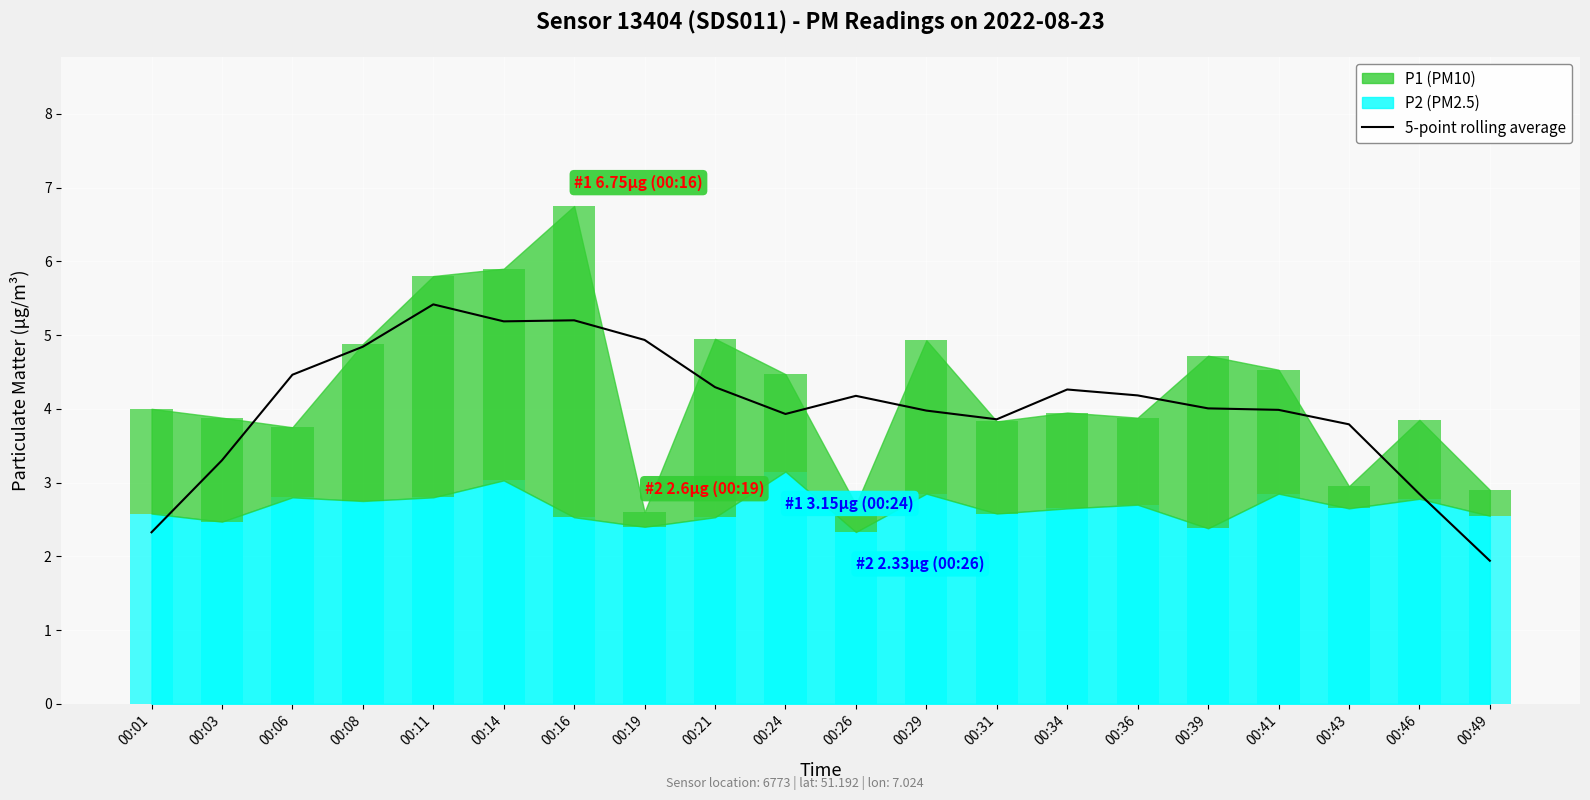

At which label does the data first exceed 4?

00:06